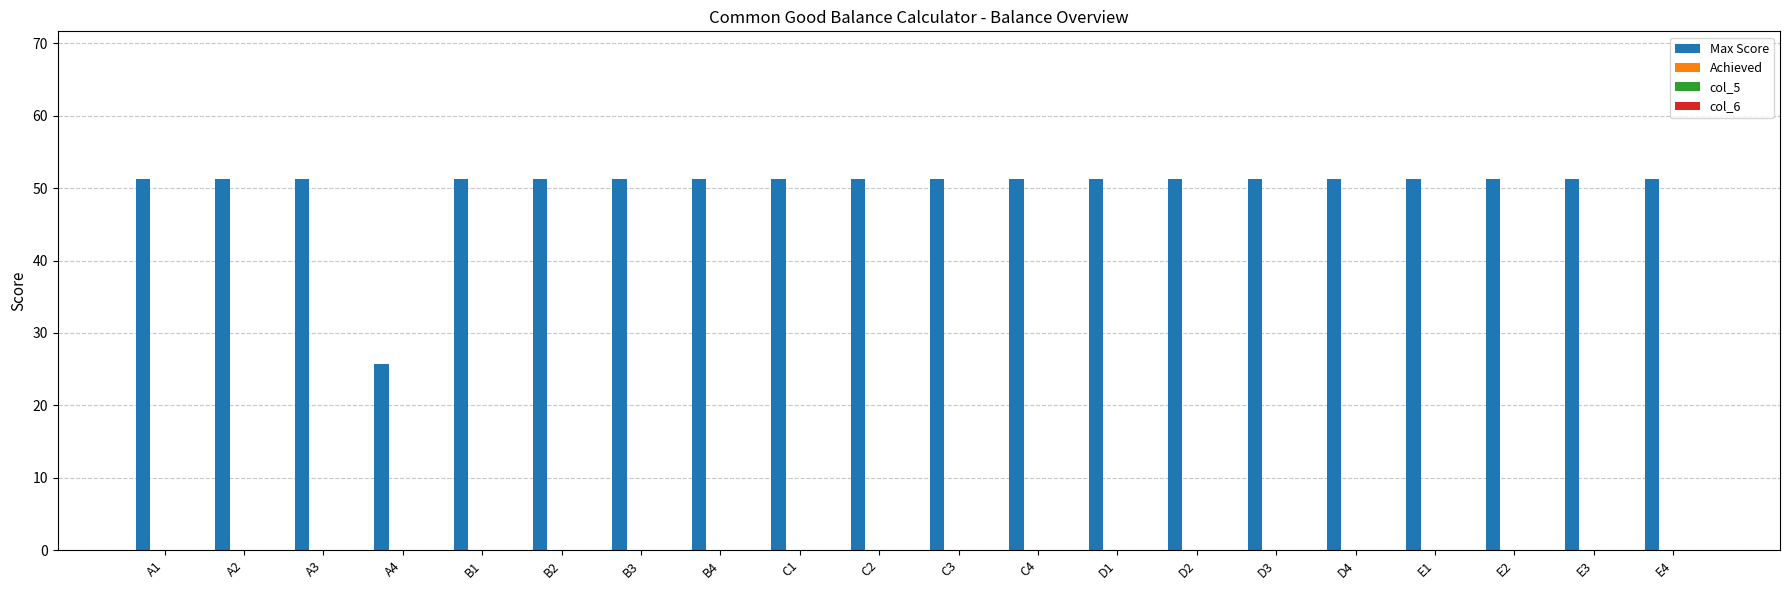

Reading left to right, list all the values displayed in this chart.

51.3	51.3	51.3	25.6	51.3	51.3	51.3	51.3	51.3	51.3	51.3	51.3	51.3	51.3	51.3	51.3	51.3	51.3	51.3	51.3